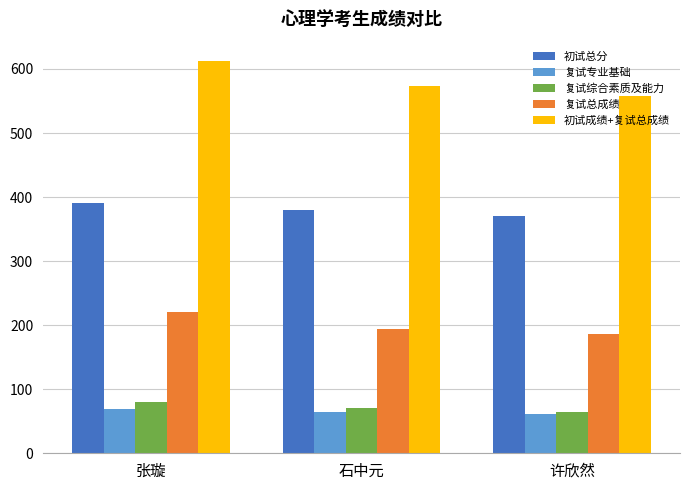

What is the value of the 复试专业基础 bar at the 2nd from the left?

64